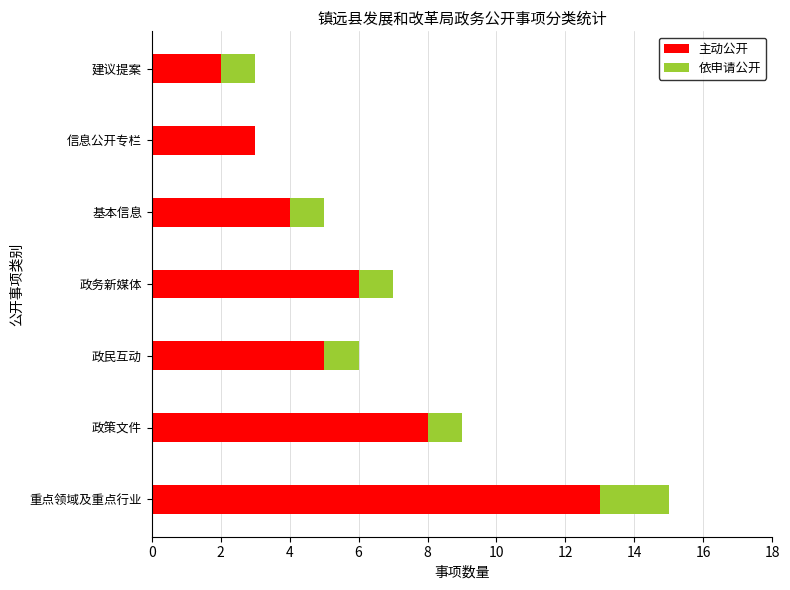

The value of 主动公开 at 信息公开专栏 is 1. True or false?

False